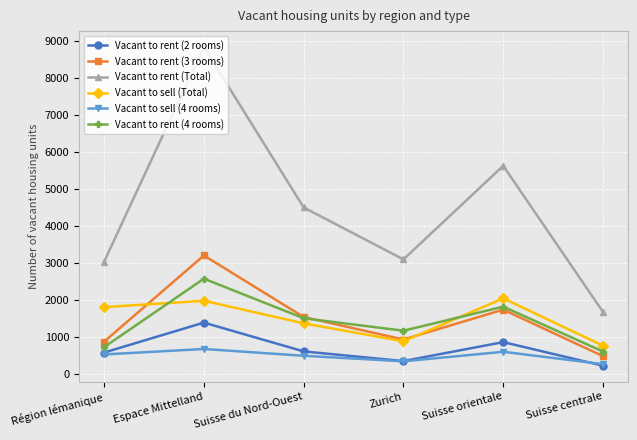

What are all the series names shown in the legend?

Vacant to rent (2 rooms), Vacant to rent (3 rooms), Vacant to rent (Total), Vacant to sell (Total), Vacant to sell (4 rooms), Vacant to rent (4 rooms)